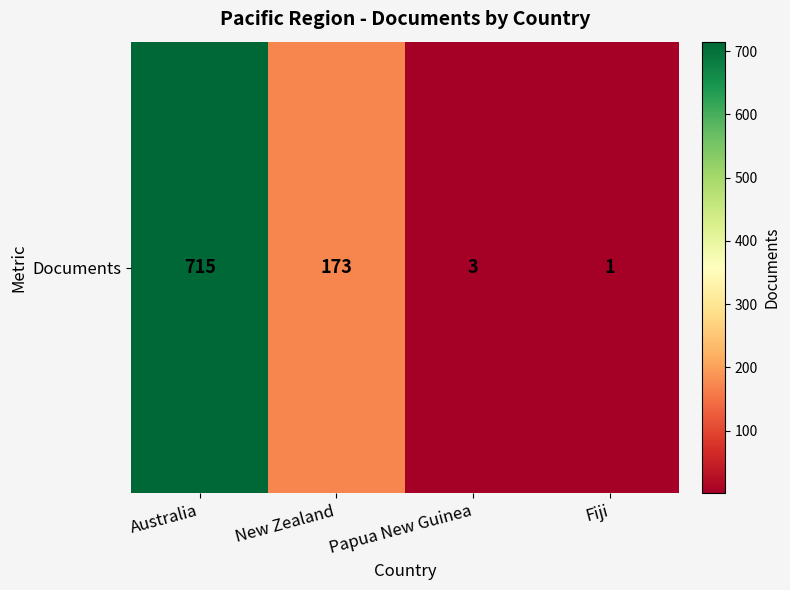

Rank the categories by value from lowest to highest.

Fiji, Papua New Guinea, New Zealand, Australia